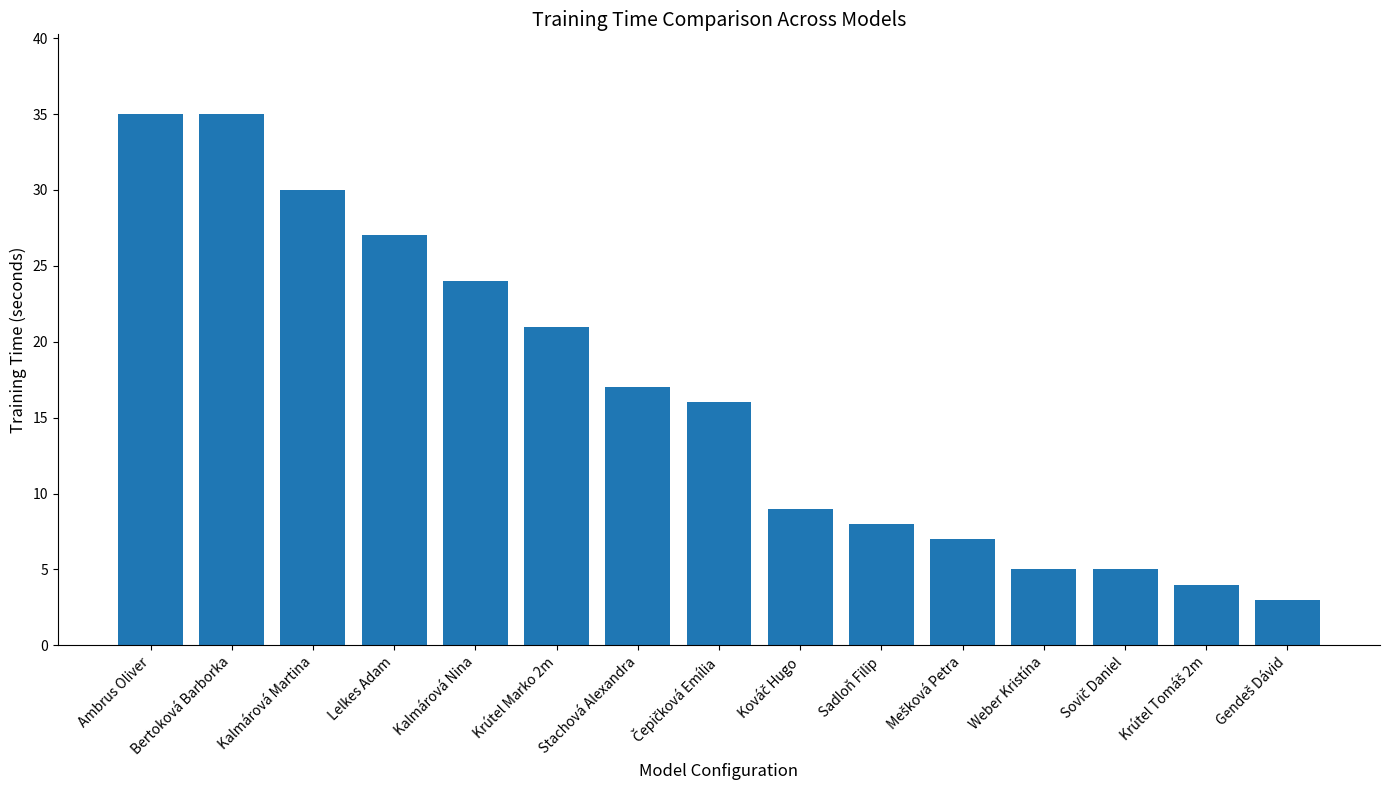

What is the label of the 10th bar from the left?

Sadloň Filip